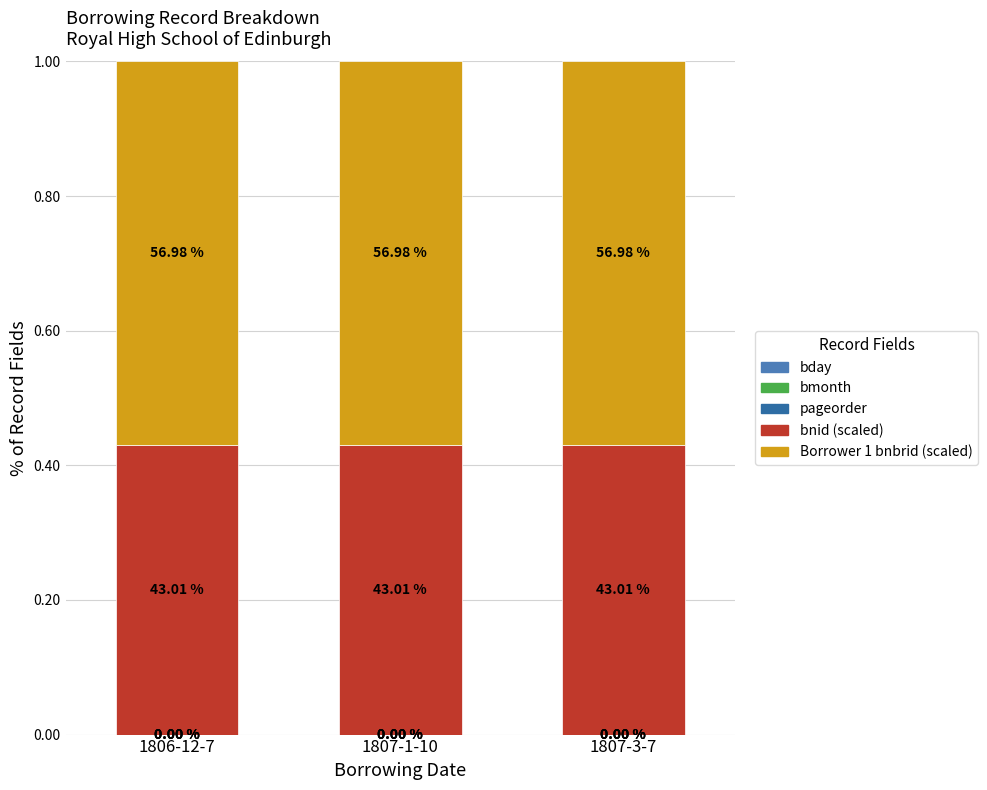

Which has a higher value, 1807-1-10 or 1807-3-7?

1807-1-10